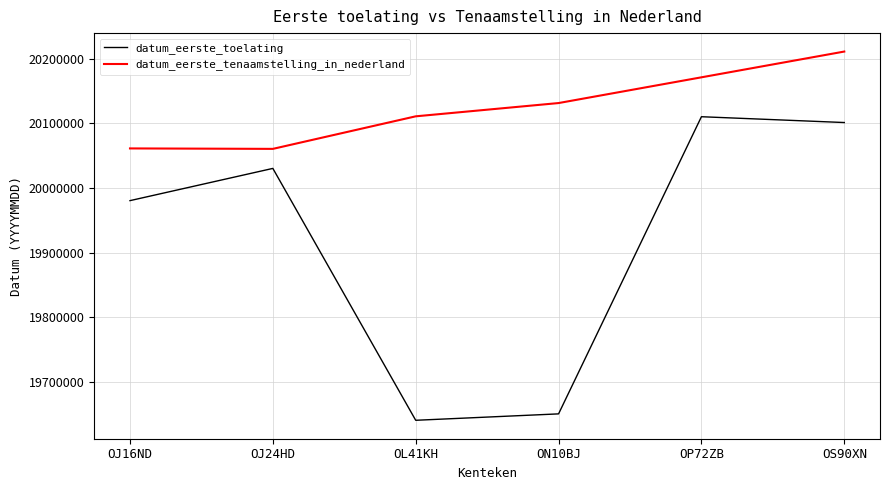

Does the chart have visible grid lines?

Yes